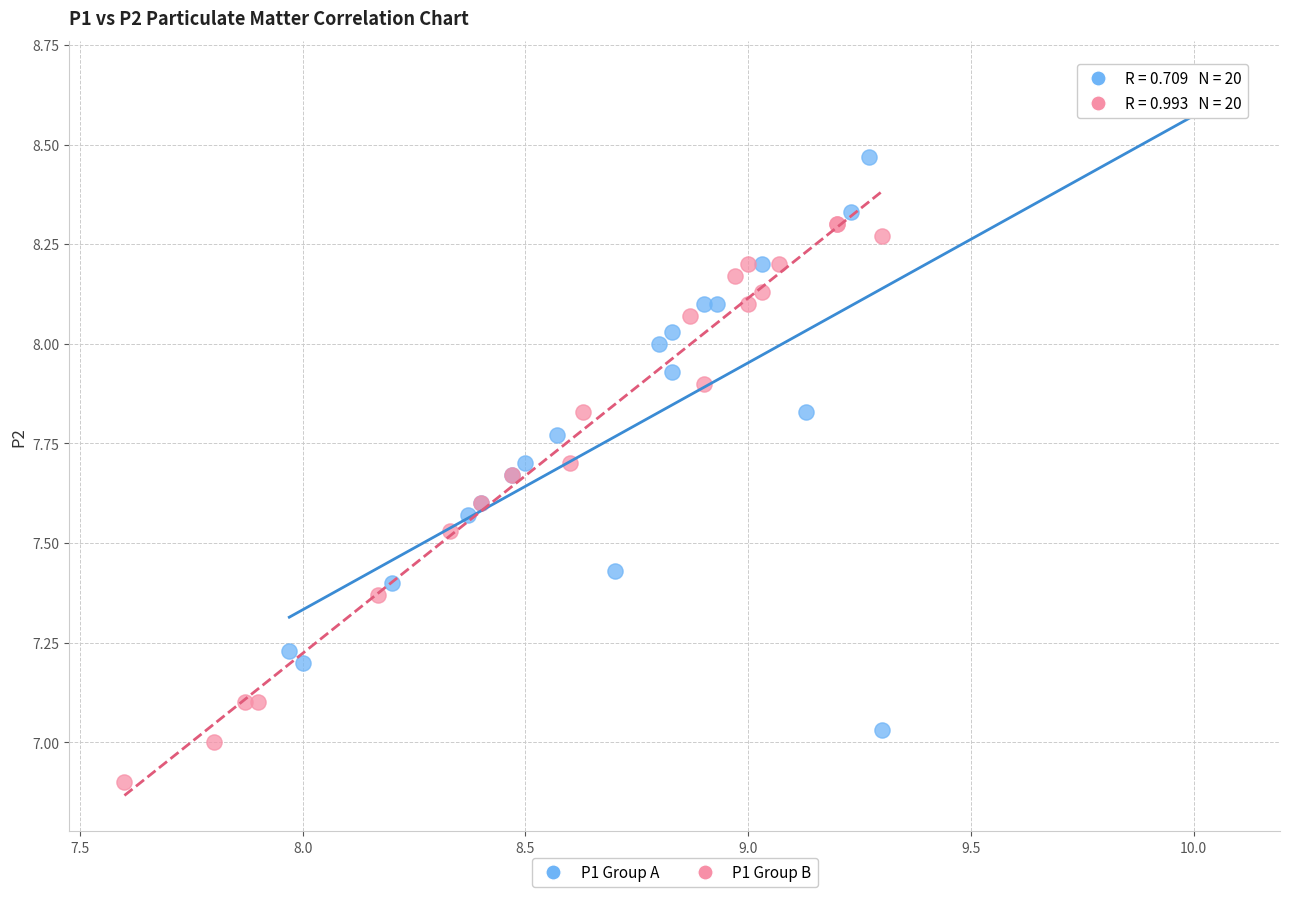

Which series has the largest Y range (max minus min)?

P1 Group A